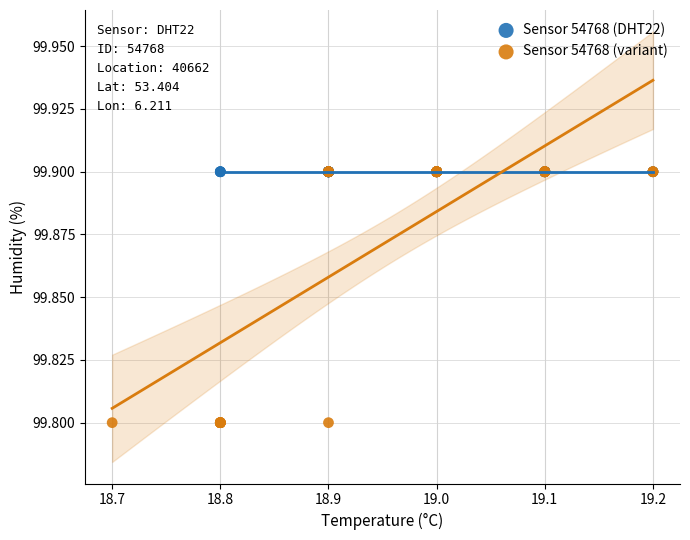

Which series reaches the minimum Y coordinate?

Sensor 54768 (variant)